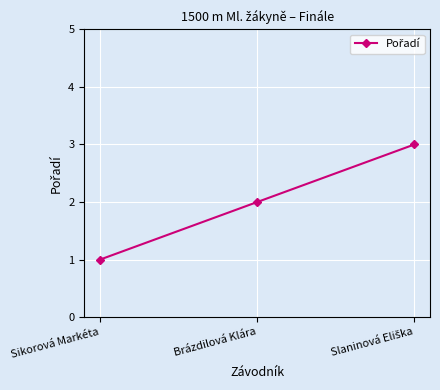

What is the sum of all values?

6